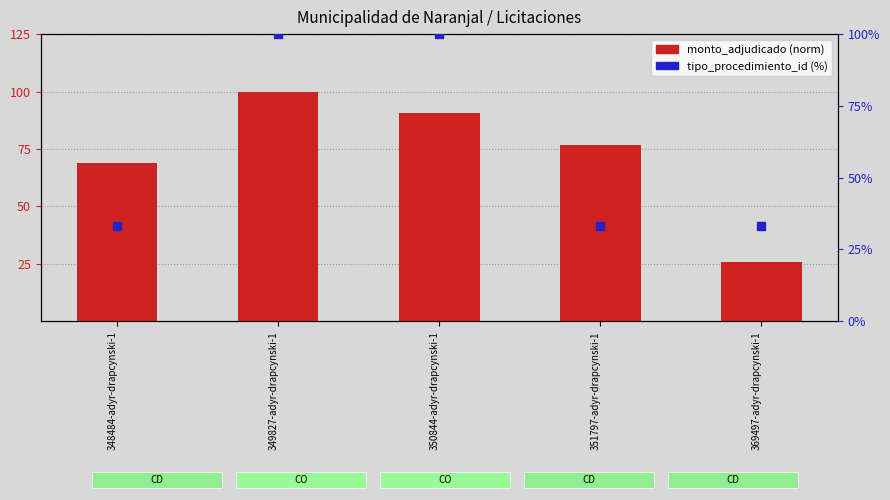

Is the value of monto_adjudicado (norm) at 349827-adyr-drapcynski-1 greater than the value of tipo_procedimiento_id (%) at 369497-adyr-drapcynski-1?

Yes